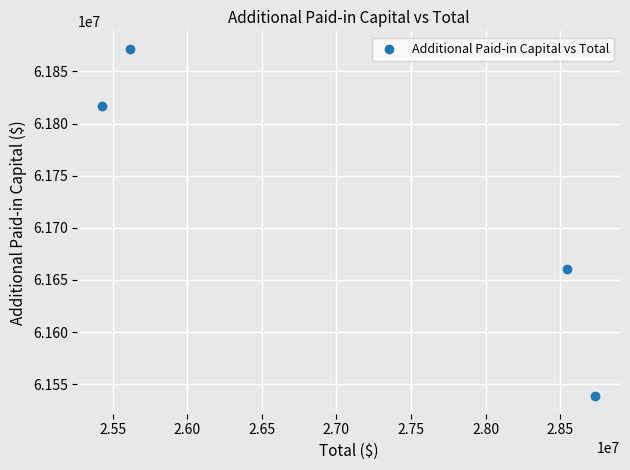

What is the average Y value?

61721897